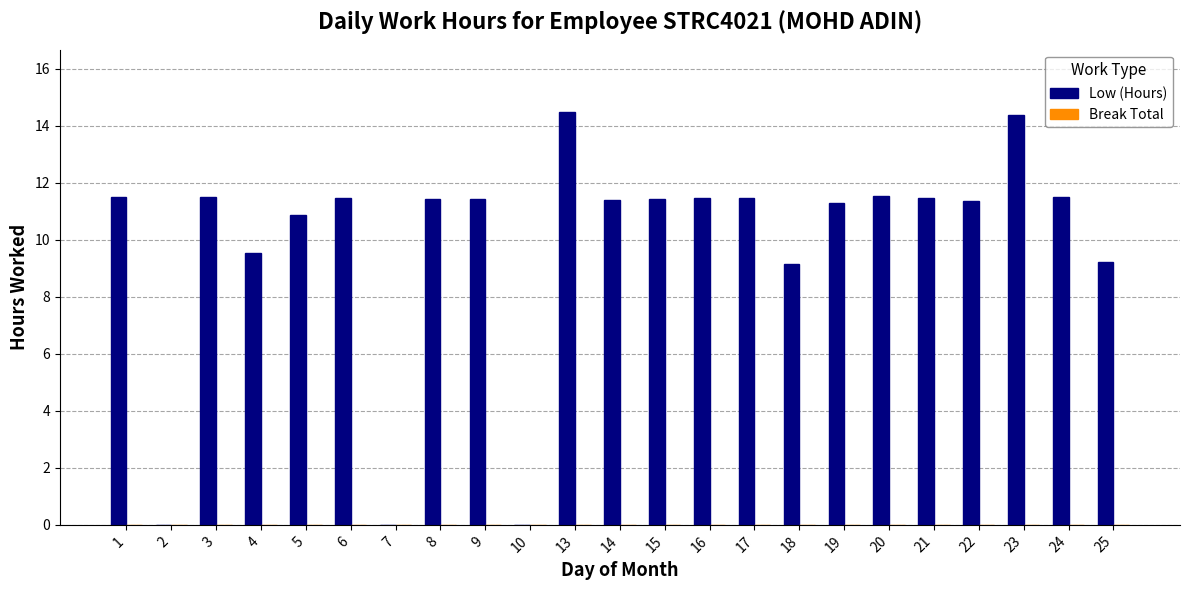

True or false: the data shows 14.5 at 13.

True